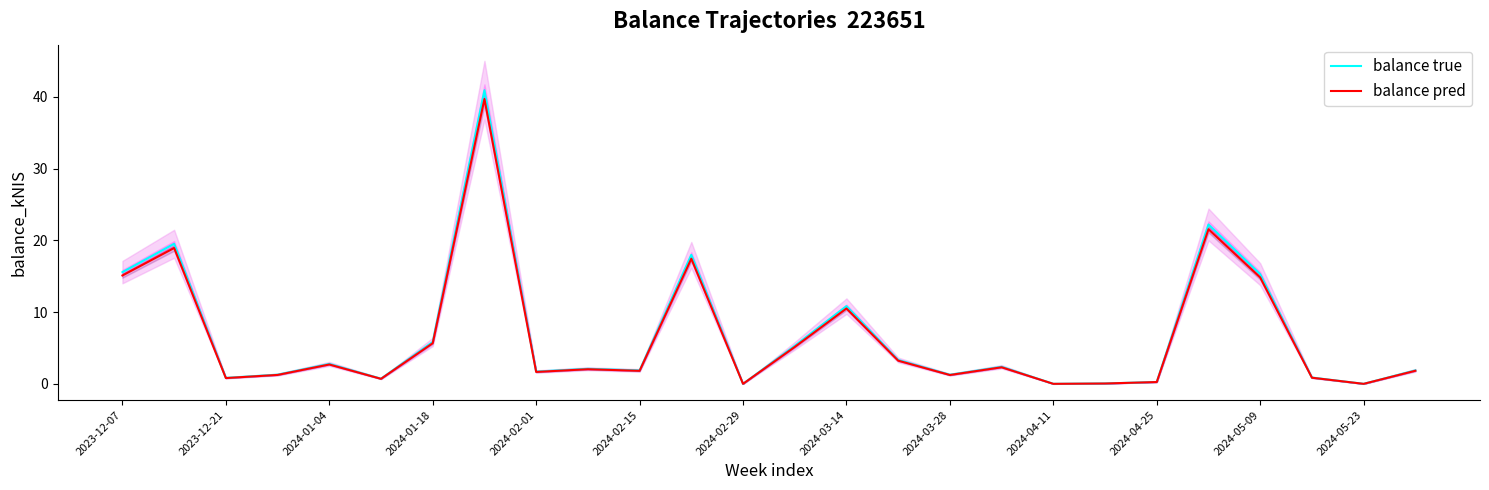

Is it true that balance true equals 10.6 at 2023-12-07?

False